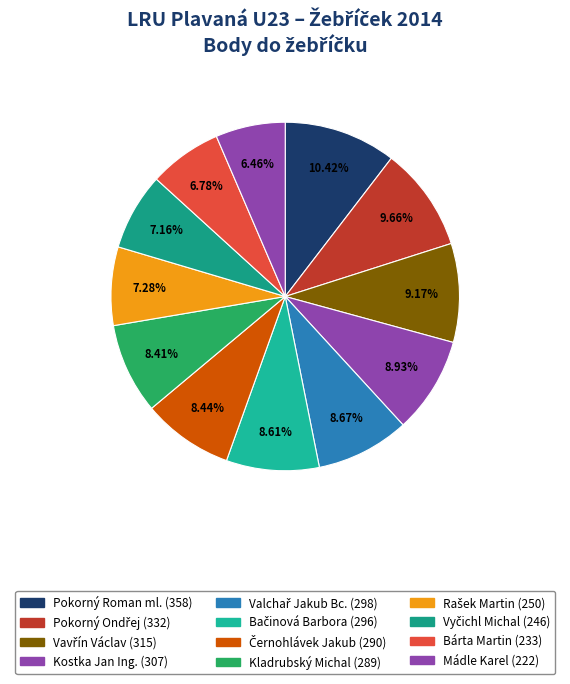

Is there a majority slice in this chart?

No